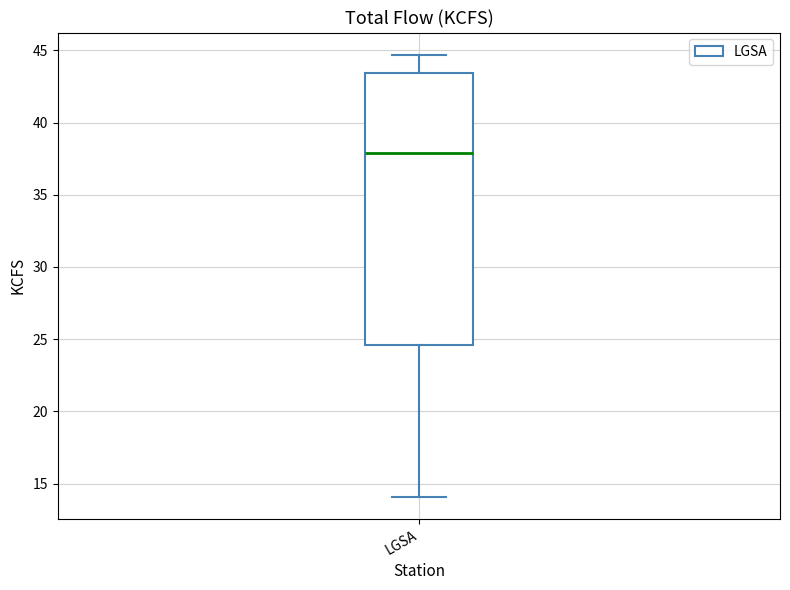

Transcribe this box plot: give where the median line is, the range the box spans, and where the two whiskers end, as read against the y-axis. The values are not printed on the chart, so give them approximately, as read against the axis.

median 38.0, box 24.5 to 43.5, whiskers 14.0 to 44.5